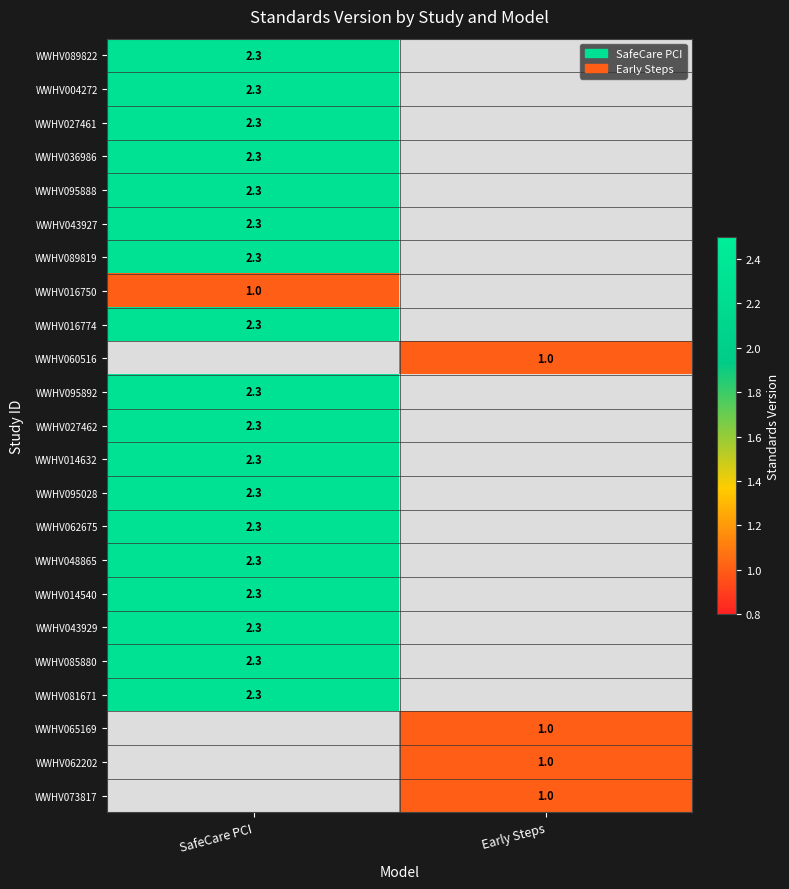

What is the maximum value shown in the chart?

2.3